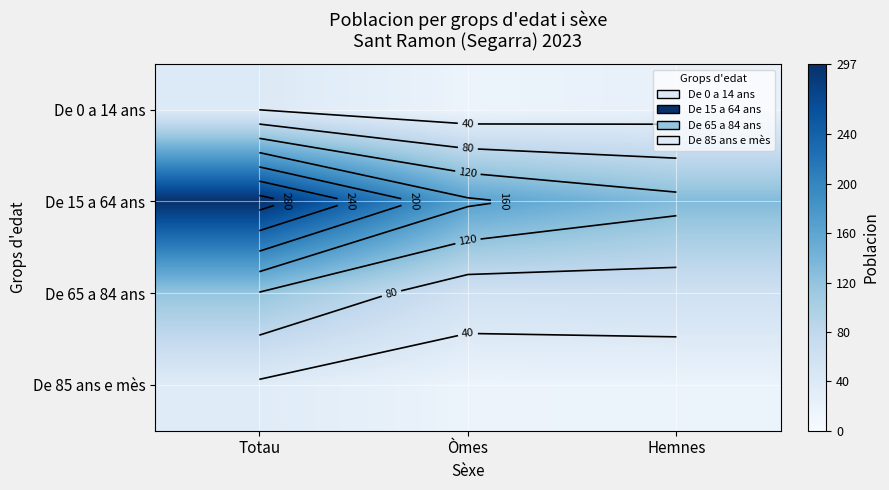

Where is De 65 a 84 ans nearest to the value 88?

Hemnes